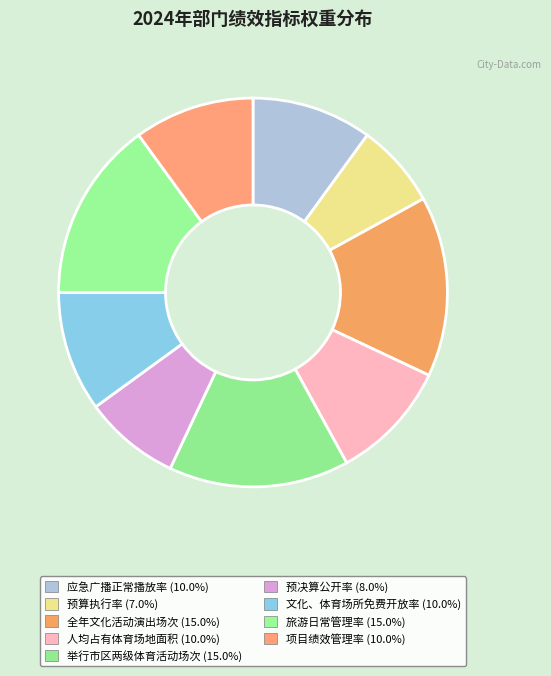

To the nearest percent, what portion does 全年文化活动演出场次 represent?

15%